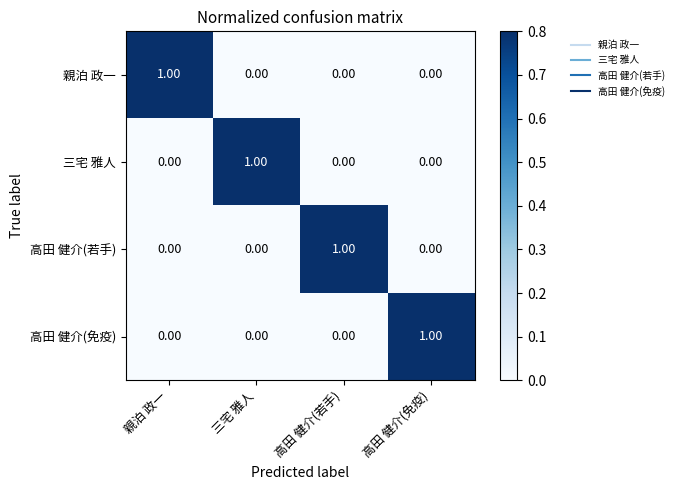

At how many categories does at least one series exceed 0?

4